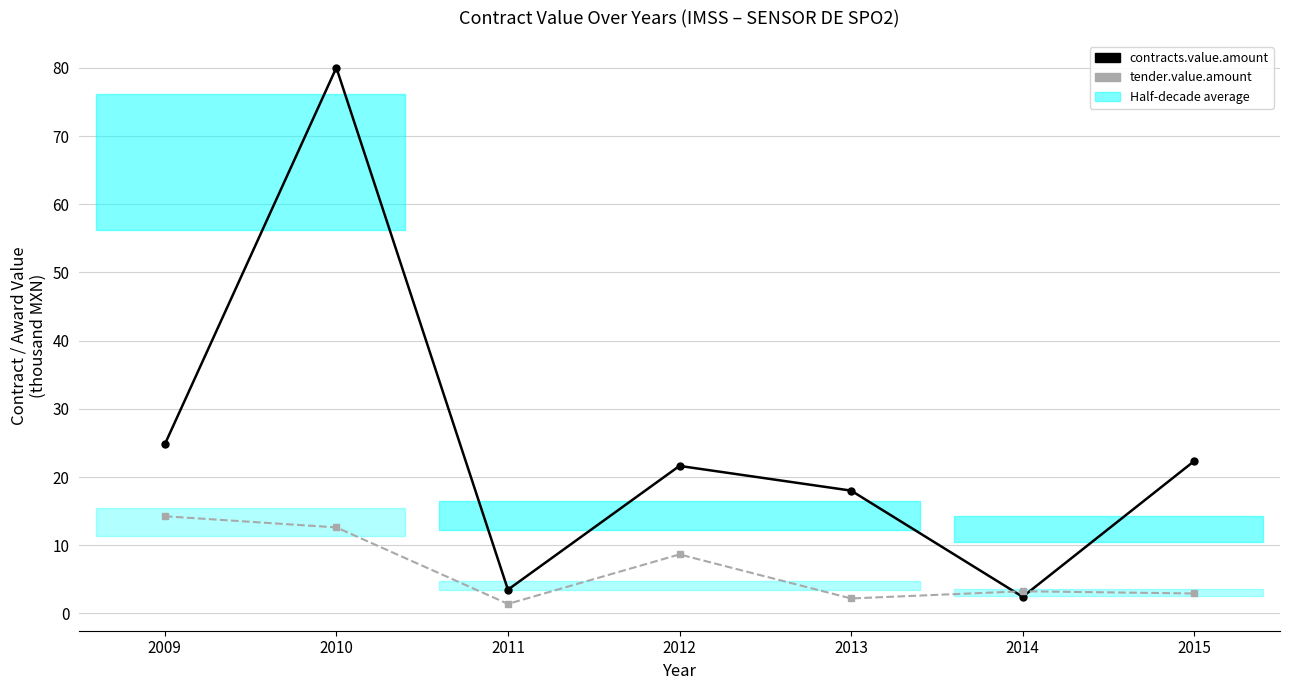

Reading left to right, transcribe all the data shown in this chart.

contracts.value.amount: 24.8	80.0	3.5	21.6	18.0	2.4	22.3
tender.value.amount: 14.2	12.6	1.4	8.7	2.2	3.2	2.9